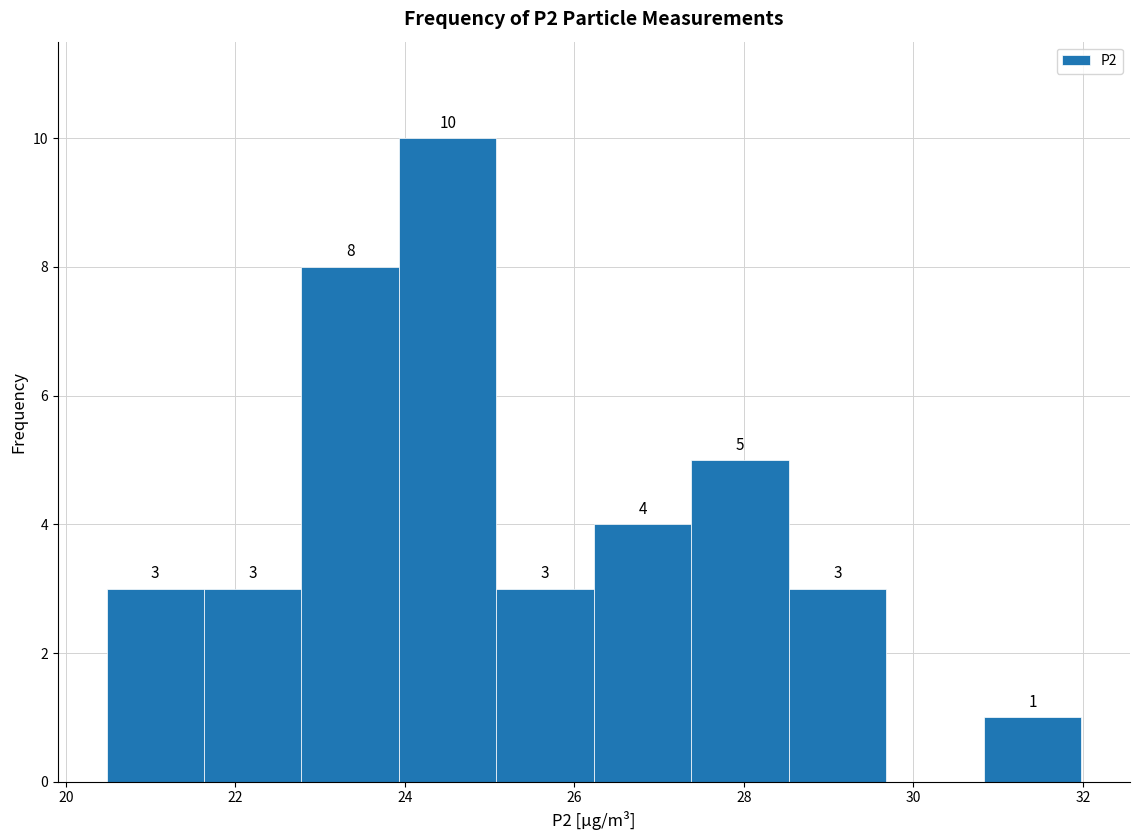

Over which range of the x-axis is the bar tallest?

24.0 to 25.0